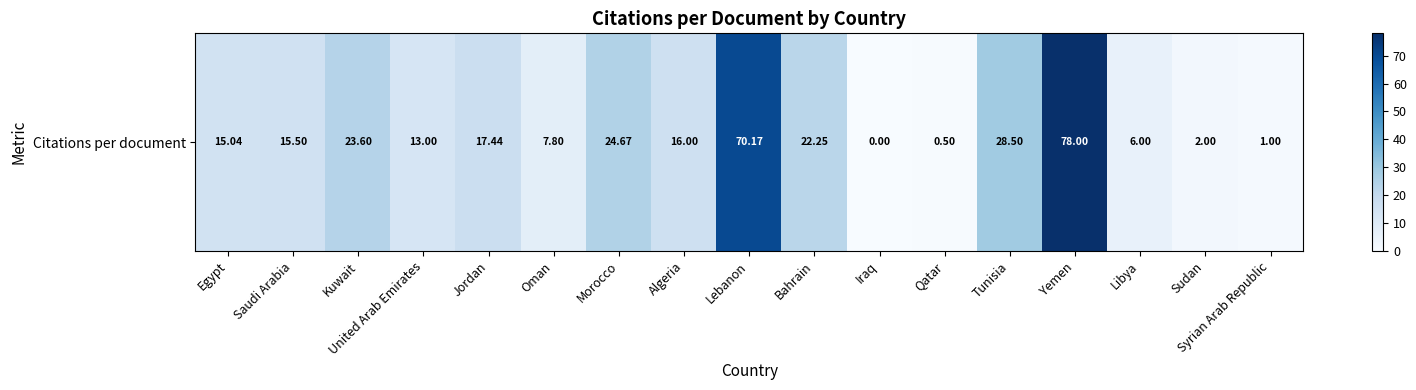

Where does the data first go above 15?

Egypt